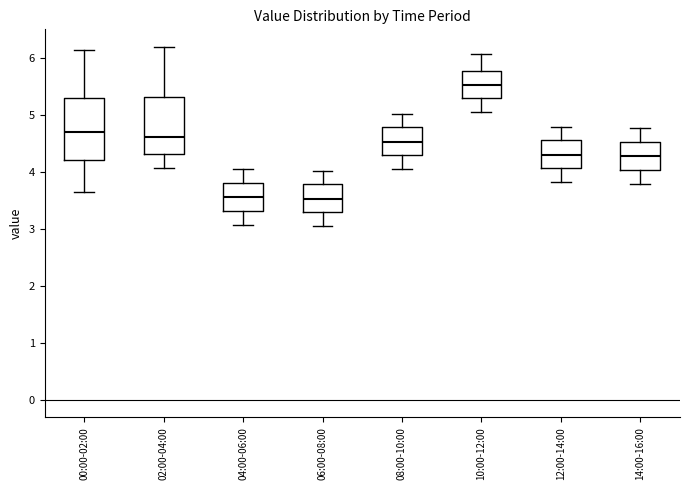

Reading left to right, transcribe this box plot: for each box, give where its median line is, the range the box spans, and where its two whiskers end, as read against the y-axis. The values are not printed on the chart, so give them approximately, as read against the axis.

00:00-02:00: median 4.7, box 4.2 to 5.3, whiskers 3.7 to 6.2
02:00-04:00: median 4.6, box 4.3 to 5.3, whiskers 4.1 to 6.2
04:00-06:00: median 3.6, box 3.3 to 3.8, whiskers 3.1 to 4.1
06:00-08:00: median 3.5, box 3.3 to 3.8, whiskers 3.1 to 4.0
08:00-10:00: median 4.5, box 4.3 to 4.8, whiskers 4.1 to 5.0
10:00-12:00: median 5.5, box 5.3 to 5.8, whiskers 5.1 to 6.1
12:00-14:00: median 4.3, box 4.1 to 4.6, whiskers 3.8 to 4.8
14:00-16:00: median 4.3, box 4.0 to 4.5, whiskers 3.8 to 4.8